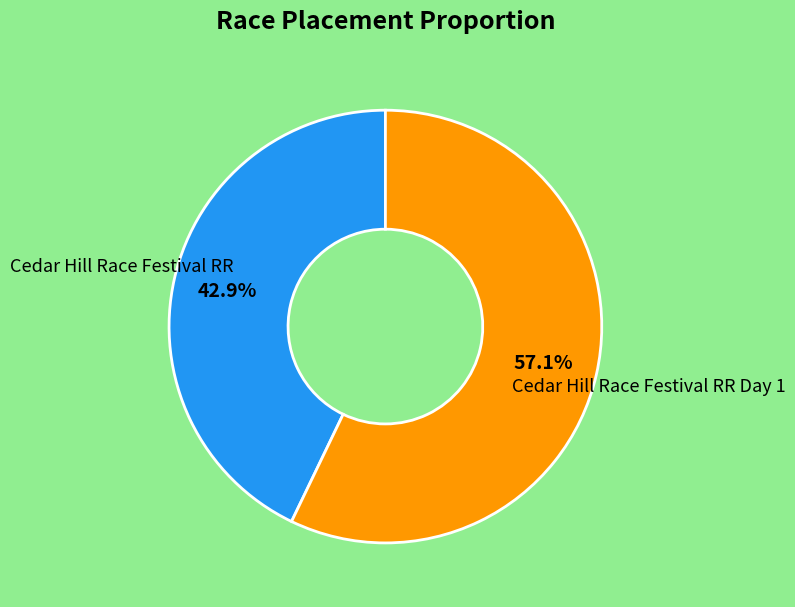

Is there any slice that represents more than half of the pie?

Yes